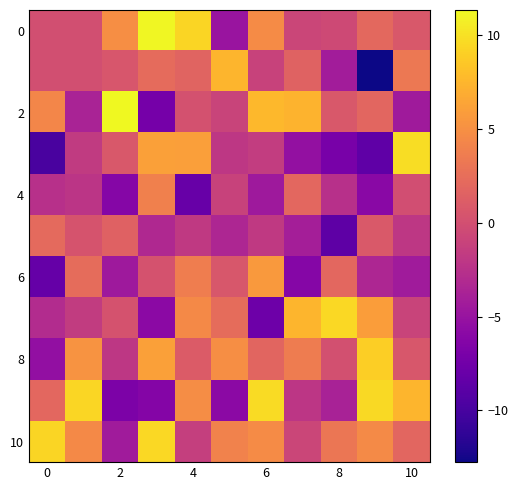

How many distinct data groups are displayed?

11